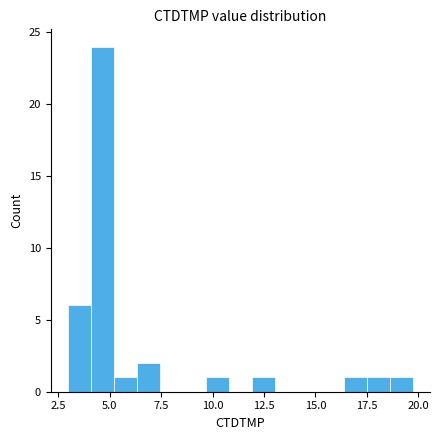

Read against the x-axis, roughly where is the centre of the tallest bar?

4.5